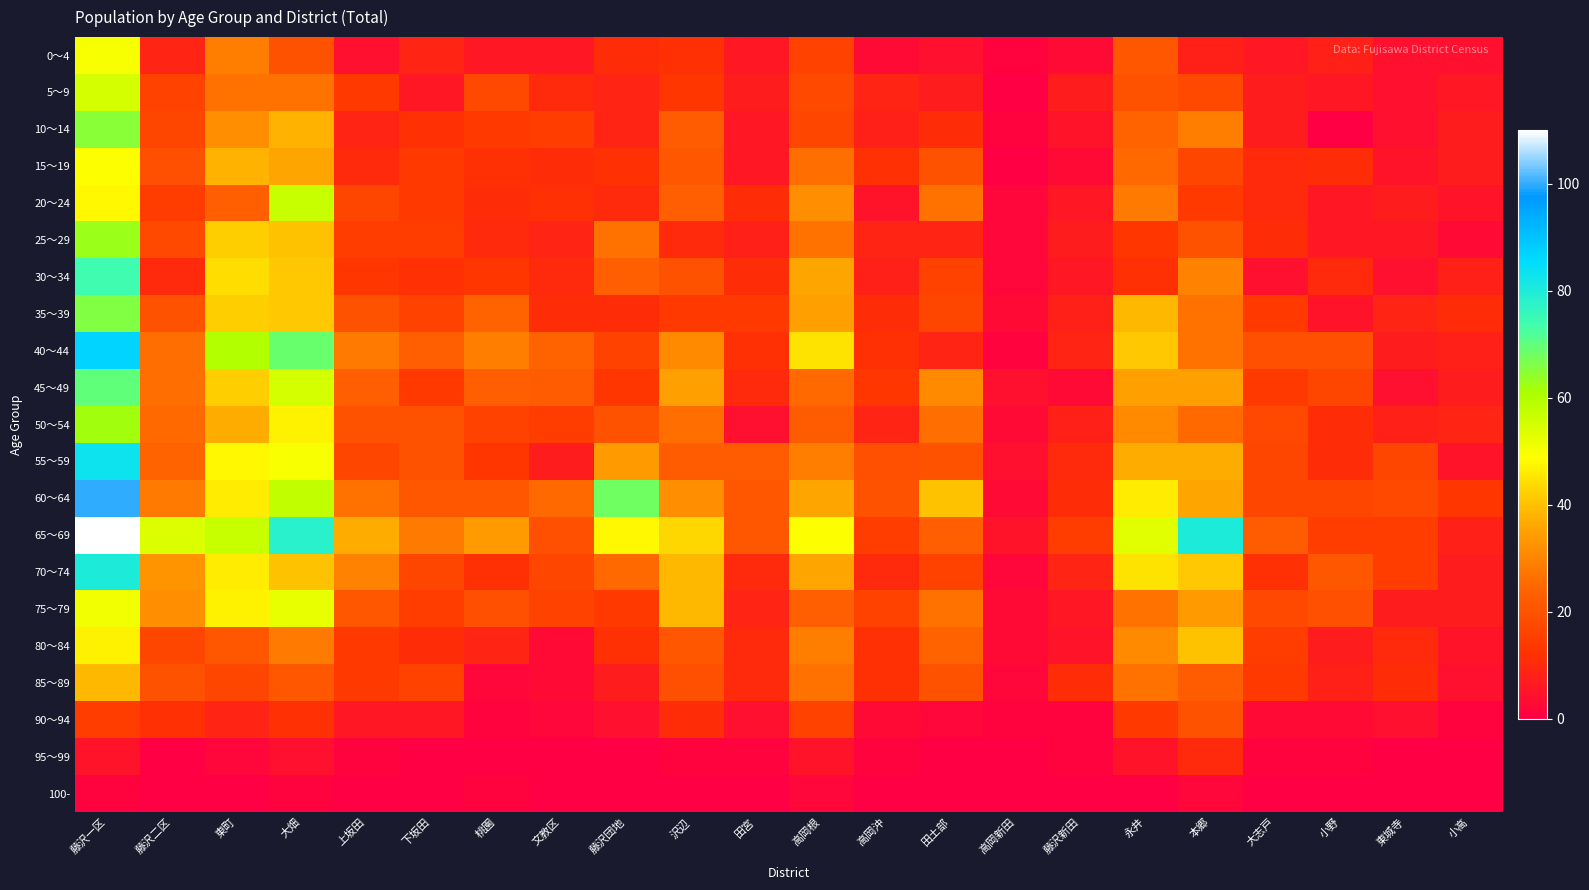

Reading left to right, extract all data points from this chart.

0～4: 藤沢一区=50	藤沢二区=9	東町=29	大畑=20	上坂田=4	下坂田=9	桃園=6	文教区=6	藤沢団地=11	沢辺=12	田宮=6	高岡根=16	高岡沖=3	田土部=4	高岡新田=1	藤沢新田=3	永井=21	本郷=8	大志戸=6	小野=8	東城寺=4	小高=4
5～9: 藤沢一区=55	藤沢二区=16	東町=27	大畑=27	上坂田=14	下坂田=6	桃園=18	文教区=10	藤沢団地=9	沢辺=13	田宮=7	高岡根=18	高岡沖=9	田土部=7	高岡新田=0	藤沢新田=7	永井=20	本郷=18	大志戸=7	小野=6	東城寺=4	小高=6
10～14: 藤沢一区=65	藤沢二区=17	東町=32	大畑=38	上坂田=9	下坂田=12	桃園=14	文教区=15	藤沢団地=9	沢辺=22	田宮=6	高岡根=17	高岡沖=8	田土部=11	高岡新田=1	藤沢新田=5	永井=24	本郷=29	大志戸=7	小野=0	東城寺=4	小高=7
15～19: 藤沢一区=49	藤沢二区=19	東町=38	大畑=36	上坂田=10	下坂田=14	桃園=12	文教区=11	藤沢団地=12	沢辺=21	田宮=6	高岡根=26	高岡沖=12	田土部=20	高岡新田=0	藤沢新田=3	永井=25	本郷=17	大志戸=10	小野=11	東城寺=5	小高=7
20～24: 藤沢一区=48	藤沢二区=15	東町=23	大畑=57	上坂田=17	下坂田=14	桃園=11	文教区=12	藤沢団地=10	沢辺=23	田宮=11	高岡根=32	高岡沖=5	田土部=27	高岡新田=2	藤沢新田=6	永井=28	本郷=14	大志戸=10	小野=6	東城寺=7	小高=5
25～29: 藤沢一区=63	藤沢二区=18	東町=42	大畑=40	上坂田=15	下坂田=15	桃園=10	文教区=9	藤沢団地=27	沢辺=10	田宮=8	高岡根=27	高岡沖=9	田土部=9	高岡新田=2	藤沢新田=7	永井=13	本郷=20	大志戸=11	小野=6	東城寺=6	小高=3
30～34: 藤沢一区=74	藤沢二区=10	東町=44	大畑=41	上坂田=13	下坂田=12	桃園=13	文教区=10	藤沢団地=23	沢辺=20	田宮=11	高岡根=36	高岡沖=8	田土部=16	高岡新田=2	藤沢新田=6	永井=12	本郷=30	大志戸=4	小野=10	東城寺=4	小高=8
35～39: 藤沢一区=66	藤沢二区=20	東町=42	大畑=41	上坂田=20	下坂田=16	桃園=24	文教区=11	藤沢団地=11	沢辺=14	田宮=14	高岡根=35	高岡沖=11	田土部=17	高岡新田=3	藤沢新田=8	永井=39	本郷=27	大志戸=14	小野=5	東城寺=9	小高=11
40～44: 藤沢一区=87	藤沢二区=26	東町=60	大畑=69	上坂田=28	下坂田=23	桃園=29	文教区=24	藤沢団地=16	沢辺=31	田宮=12	高岡根=45	高岡沖=12	田土部=9	高岡新田=1	藤沢新田=9	永井=41	本郷=27	大志戸=19	小野=19	東城寺=7	小高=8
45～49: 藤沢一区=70	藤沢二区=26	東町=42	大畑=55	上坂田=23	下坂田=14	桃園=23	文教区=22	藤沢団地=13	沢辺=35	田宮=10	高岡根=25	高岡沖=13	田土部=31	高岡新田=4	藤沢新田=3	永井=35	本郷=35	大志戸=14	小野=17	東城寺=4	小高=7
50～54: 藤沢一区=62	藤沢二区=25	東町=37	大畑=47	上坂田=20	下坂田=20	桃園=16	文教区=15	藤沢団地=20	沢辺=26	田宮=4	高岡根=22	高岡沖=9	田土部=26	高岡新田=3	藤沢新田=8	永井=31	本郷=25	大志戸=18	小野=11	東城寺=8	小高=9
55～59: 藤沢一区=83	藤沢二区=24	東町=48	大畑=50	上坂田=17	下坂田=20	桃園=13	文教区=7	藤沢団地=34	沢辺=22	田宮=22	高岡根=29	高岡沖=19	田土部=20	高岡新田=4	藤沢新田=10	永井=37	本郷=37	大志戸=17	小野=11	東城寺=17	小高=5
60～64: 藤沢一区=100	藤沢二区=28	東町=46	大畑=58	上坂田=27	下坂田=21	桃園=21	文教区=25	藤沢団地=68	沢辺=32	田宮=21	高岡根=36	高岡沖=20	田土部=40	高岡新田=3	藤沢新田=11	永井=46	本郷=36	大志戸=17	小野=17	東城寺=18	小高=13
65～69: 藤沢一区=110	藤沢二区=54	東町=57	大畑=78	上坂田=37	下坂田=28	桃園=34	文教区=19	藤沢団地=48	沢辺=43	田宮=21	高岡根=49	高岡沖=15	田土部=23	高岡新田=5	藤沢新田=15	永井=53	本郷=80	大志戸=22	小野=15	東城寺=15	小高=8
70～74: 藤沢一区=80	藤沢二区=33	東町=46	大畑=40	上坂田=30	下坂田=17	桃園=12	文教区=17	藤沢団地=25	沢辺=39	田宮=10	高岡根=36	高岡沖=10	田土部=16	高岡新田=2	藤沢新田=9	永井=45	本郷=41	大志戸=12	小野=21	東城寺=15	小高=7
75～79: 藤沢一区=51	藤沢二区=32	東町=47	大畑=52	上坂田=21	下坂田=15	桃園=19	文教区=16	藤沢団地=14	沢辺=39	田宮=9	高岡根=23	高岡沖=16	田土部=27	高岡新田=3	藤沢新田=6	永井=27	本郷=34	大志戸=18	小野=19	東城寺=7	小高=7
80～84: 藤沢一区=47	藤沢二区=17	東町=21	大畑=28	上坂田=14	下坂田=11	桃園=9	文教区=3	藤沢団地=12	沢辺=21	田宮=10	高岡根=29	高岡沖=12	田土部=24	高岡新田=3	藤沢新田=5	永井=31	本郷=40	大志戸=15	小野=7	東城寺=10	小高=5
85～89: 藤沢一区=39	藤沢二区=20	東町=17	大畑=21	上坂田=14	下坂田=16	桃園=2	文教区=3	藤沢団地=7	沢辺=19	田宮=10	高岡根=27	高岡沖=12	田土部=20	高岡新田=2	藤沢新田=11	永井=27	本郷=22	大志戸=14	小野=8	東城寺=11	小高=4
90～94: 藤沢一区=15	藤沢二区=12	東町=9	大畑=12	上坂田=6	下坂田=6	桃園=1	文教区=2	藤沢団地=4	沢辺=11	田宮=4	高岡根=16	高岡沖=3	田土部=2	高岡新田=1	藤沢新田=1	永井=14	本郷=20	大志戸=3	小野=3	東城寺=4	小高=1
95～99: 藤沢一区=5	藤沢二区=0	東町=2	大畑=4	上坂田=1	下坂田=0	桃園=0	文教区=0	藤沢団地=0	沢辺=1	田宮=1	高岡根=5	高岡沖=1	田土部=0	高岡新田=0	藤沢新田=1	永井=5	本郷=10	大志戸=1	小野=1	東城寺=0	小高=0
100-: 藤沢一区=1	藤沢二区=0	東町=0	大畑=1	上坂田=0	下坂田=0	桃園=1	文教区=0	藤沢団地=0	沢辺=0	田宮=0	高岡根=2	高岡沖=0	田土部=0	高岡新田=0	藤沢新田=0	永井=0	本郷=2	大志戸=0	小野=0	東城寺=0	小高=0